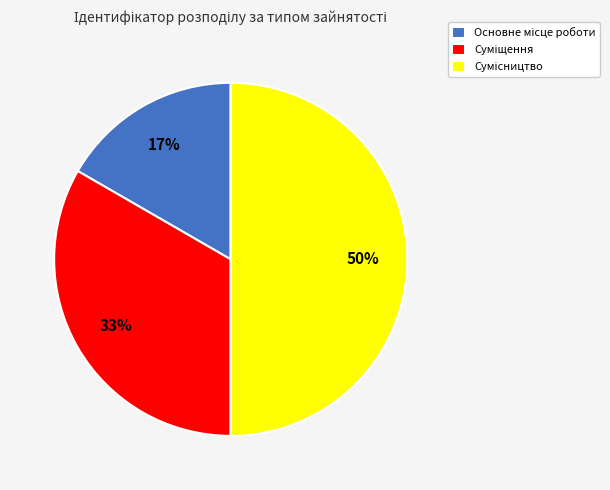

To the nearest percent, what is the difference between the largest and smallest slice percentages?

33%